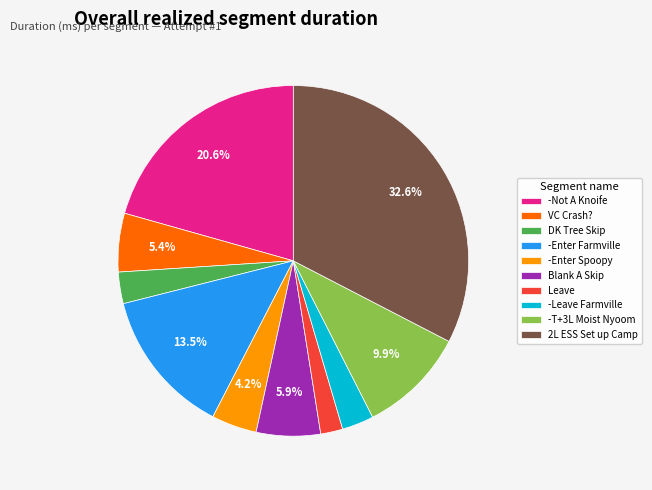

Do -Not A Knoife and -Enter Farmville together represent more than half of the pie?

No